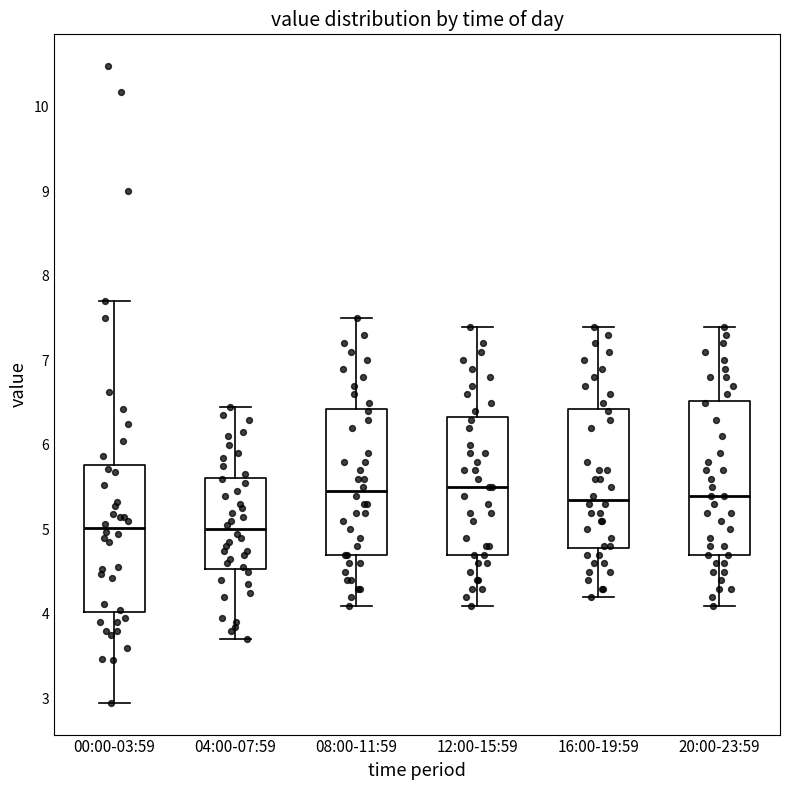

Reading left to right, read every box against the y-axis: the position of its median line, the range the box covers, and the ends of its whiskers. The values are not printed on the chart, so give them approximately, as read against the axis.

00:00-03:59: median 5.0, box 4.0 to 5.8, whiskers 3.0 to 7.7
04:00-07:59: median 5.0, box 4.5 to 5.6, whiskers 3.7 to 6.5
08:00-11:59: median 5.5, box 4.7 to 6.4, whiskers 4.1 to 7.5
12:00-15:59: median 5.5, box 4.7 to 6.3, whiskers 4.1 to 7.4
16:00-19:59: median 5.4, box 4.8 to 6.4, whiskers 4.2 to 7.4
20:00-23:59: median 5.4, box 4.7 to 6.5, whiskers 4.1 to 7.4